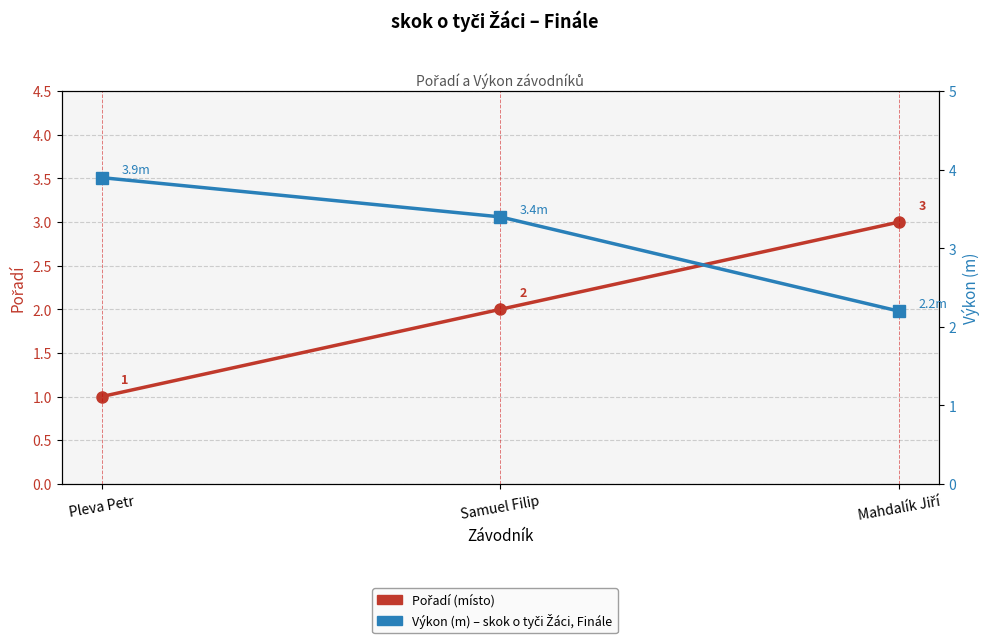

How many data points does each series have?

3